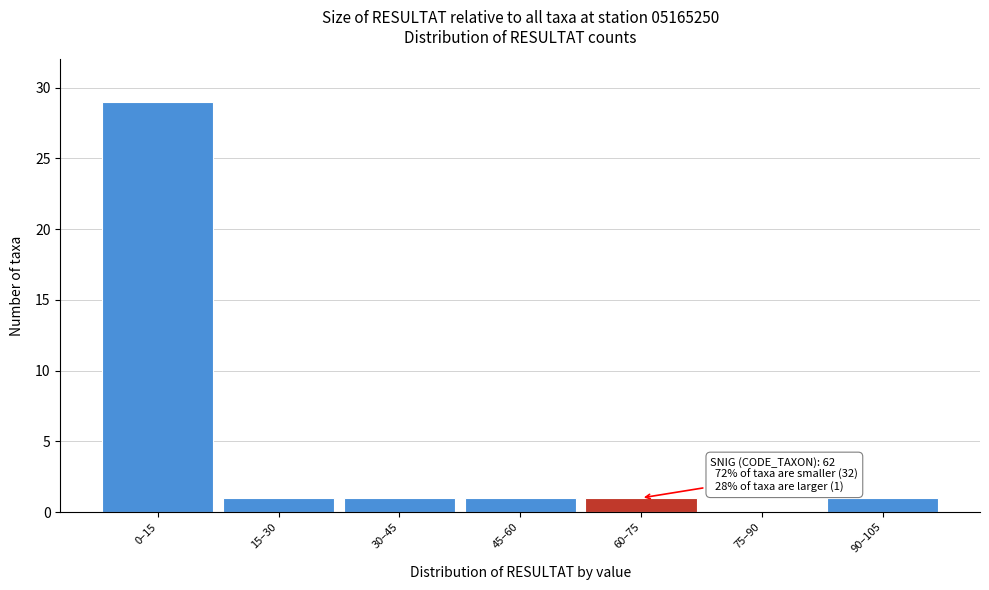

Reading right to left, what are all the values shown in this chart?

90–105=1	75–90=0	60–75=1	45–60=1	30–45=1	15–30=1	0–15=29